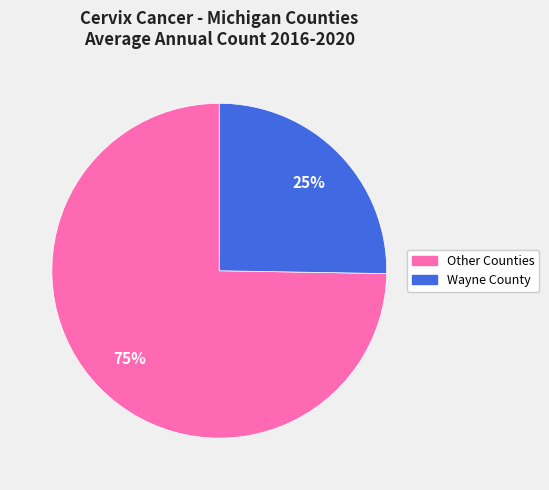

Does any single category account for the majority?

Yes